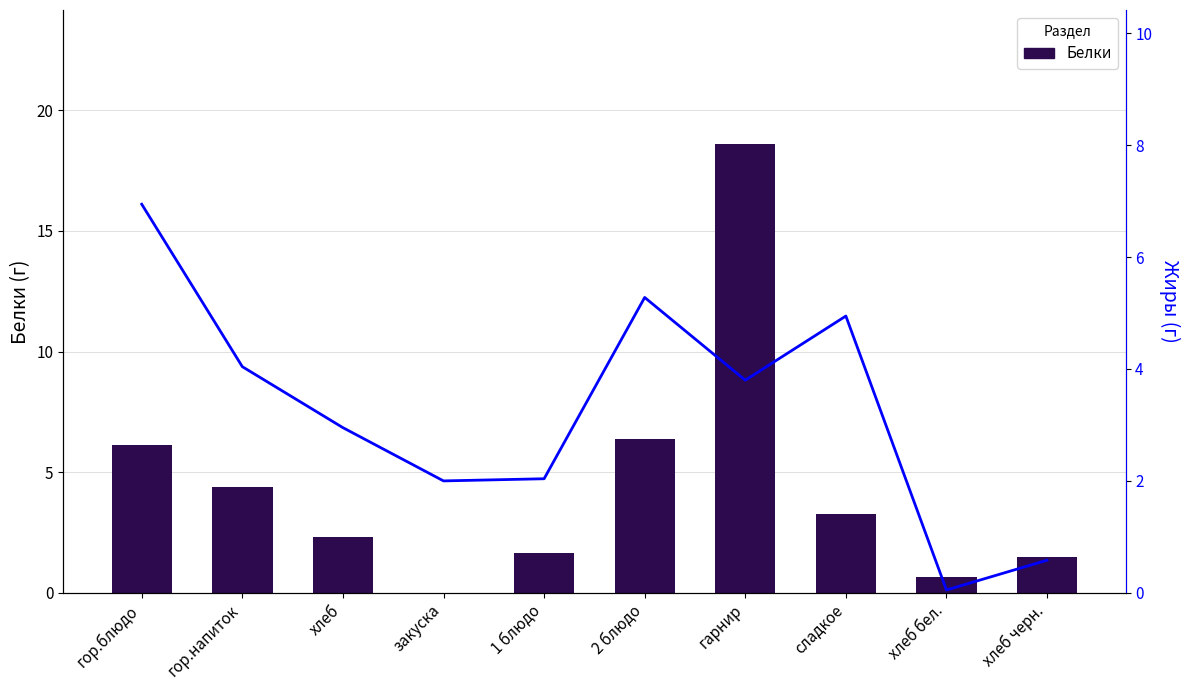

What is the label of the 10th bar from the left?

хлеб черн.